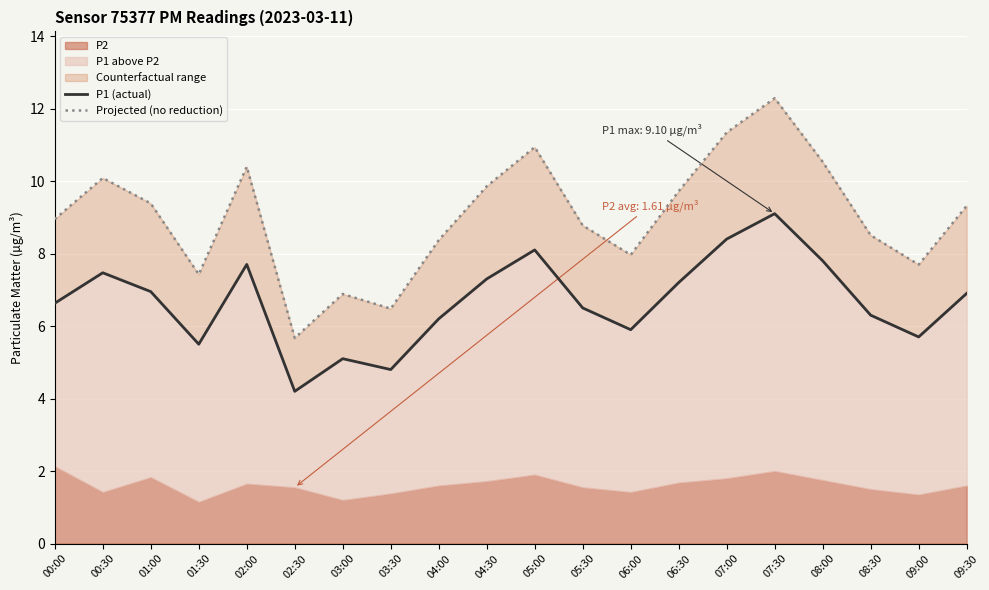

How many values in the P1 (actual) series are below 6?

6